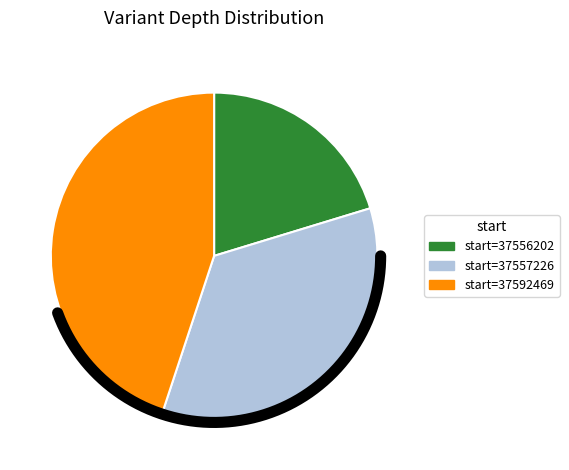

Count the number of slices in the pie.

3